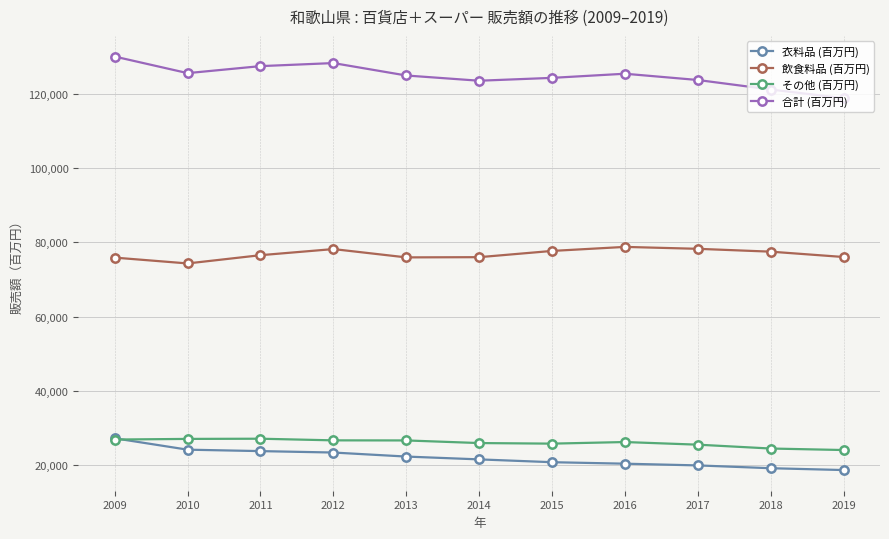

At which label does 衣料品 (百万円) first exceed 21547?

2009